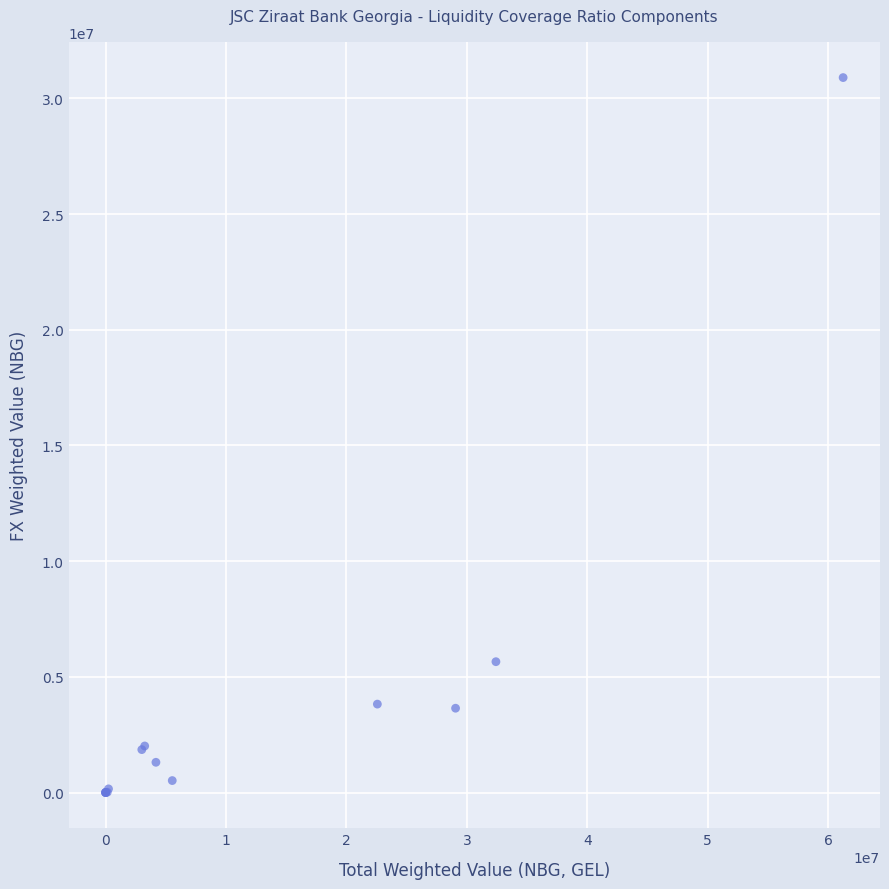

What Y value in the scatter plot is closest to 15450153?

5653883.1